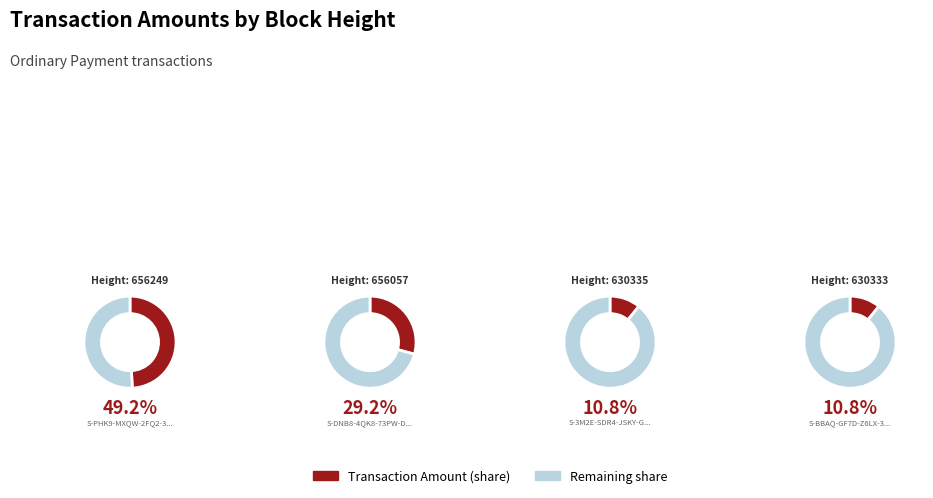

Does 630333 account for over 50% of the chart?

No